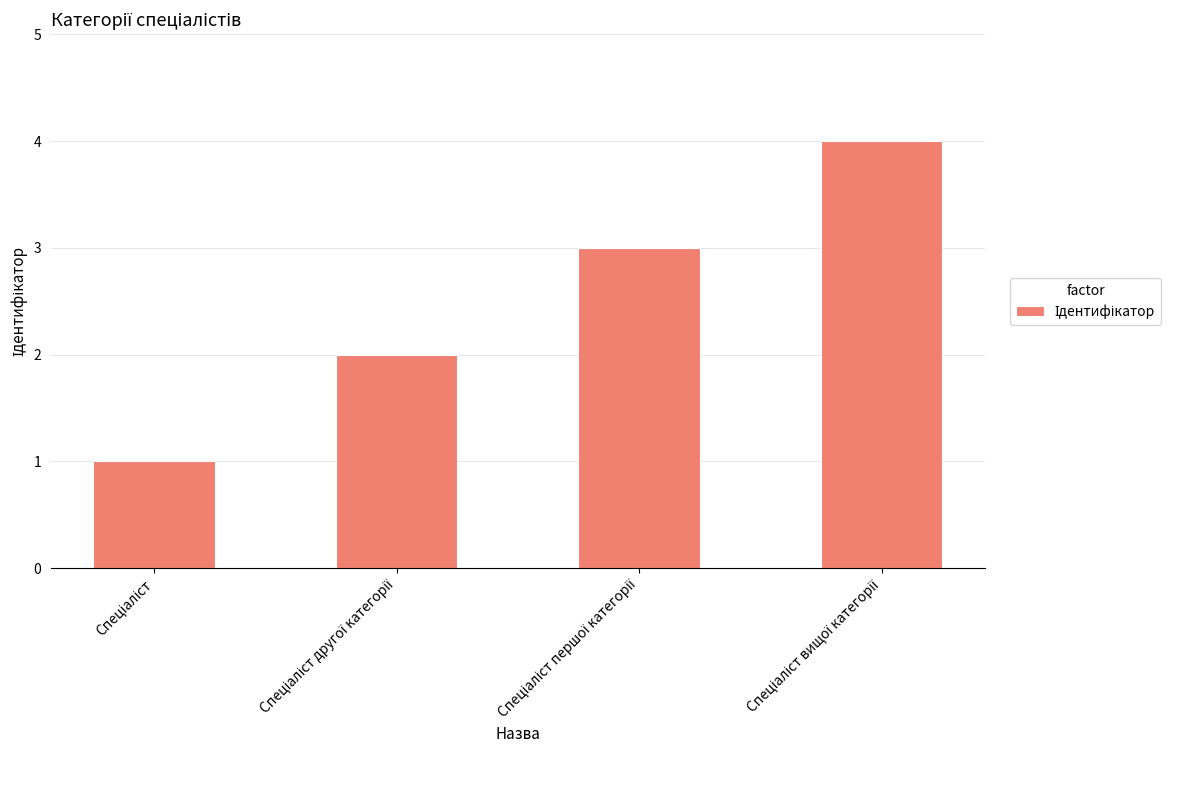

What is the difference between the maximum and minimum values?

3